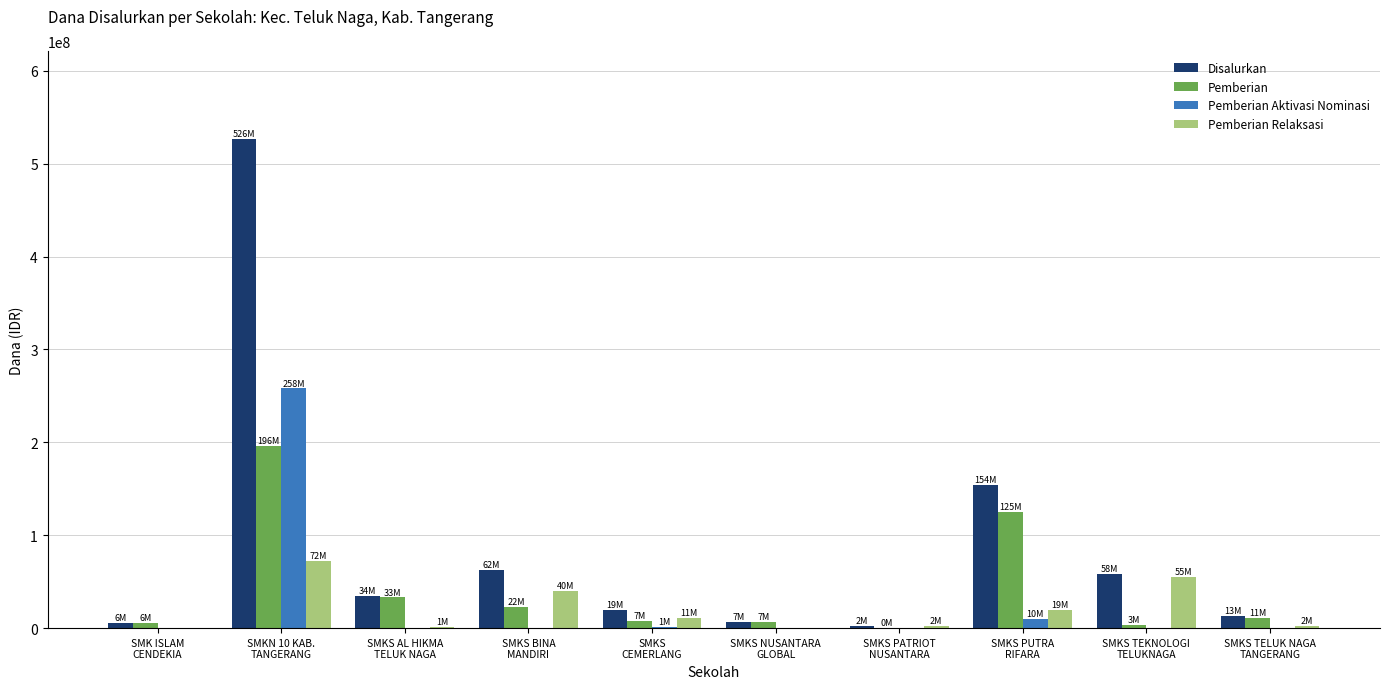

Which series has the largest total across all categories?

Disalurkan